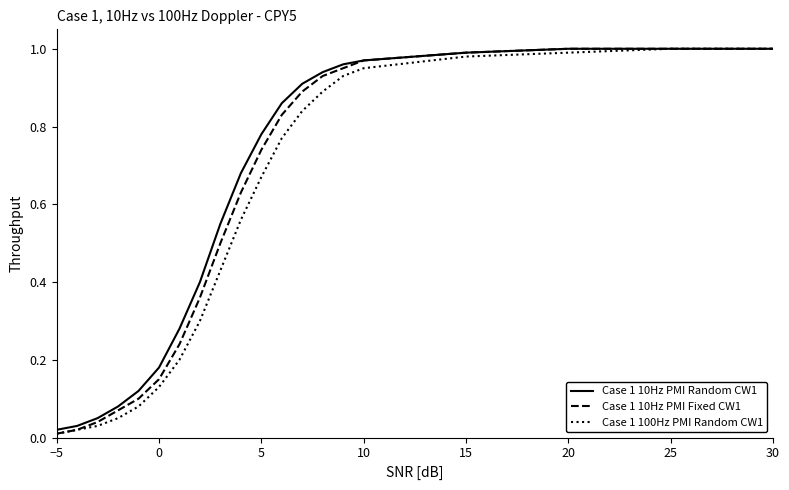

What is the average value of the Case 1 10Hz PMI Fixed CW1 series?

0.6